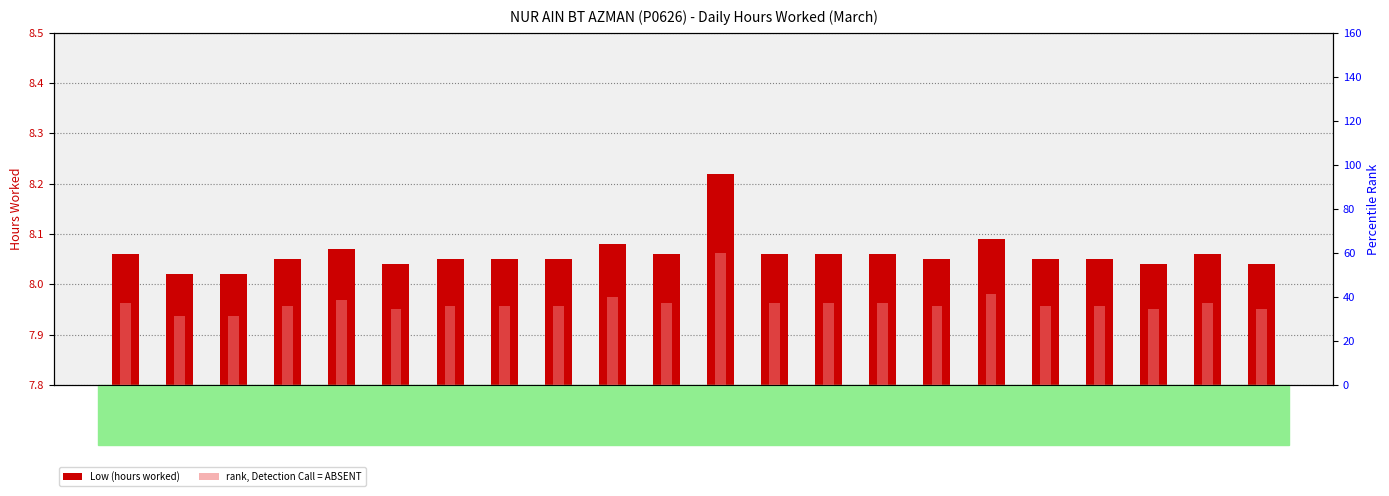

What is the label of the 8th bar from the left?

11-Mon